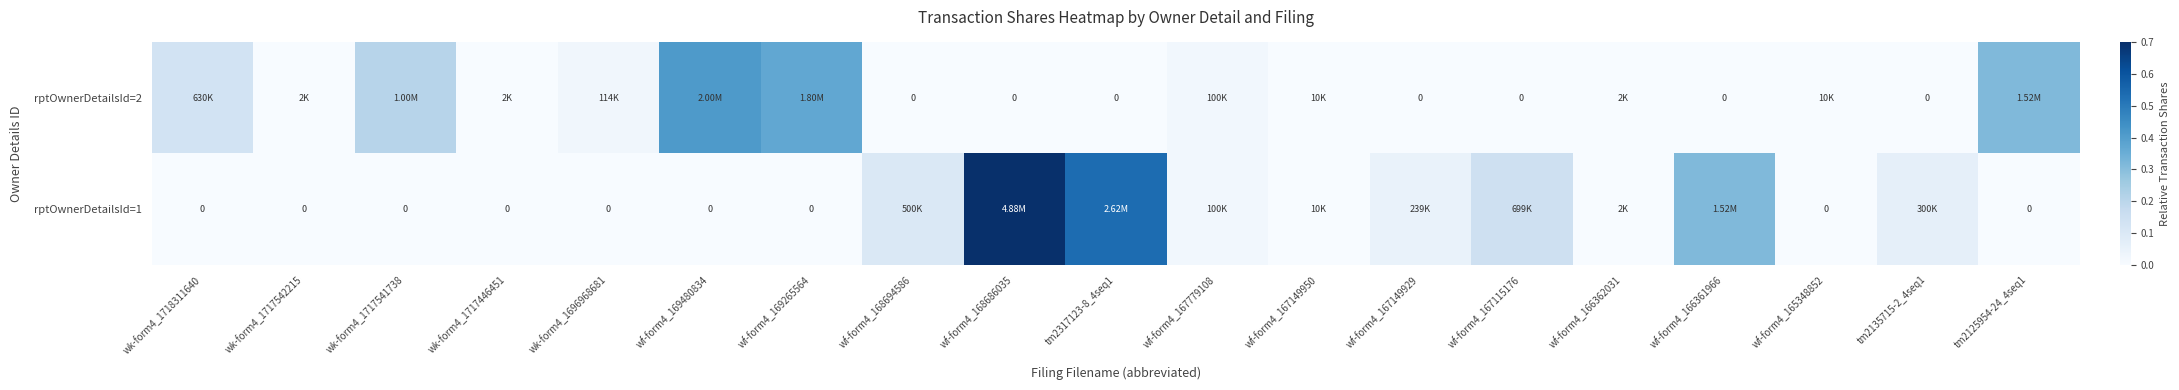

Is the value of rptOwnerDetailsId=2 at tm2317123-8_4seq1 greater than the value of rptOwnerDetailsId=1 at wk-form4_1718311640?

No